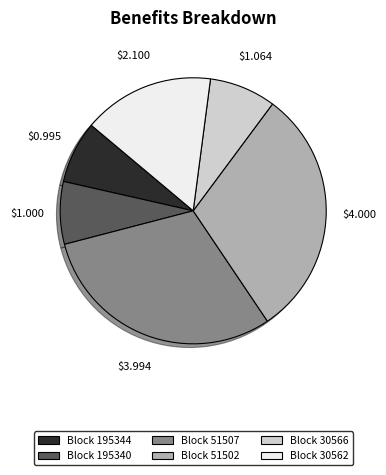

Does Block 30566 represent more than half of the total?

No